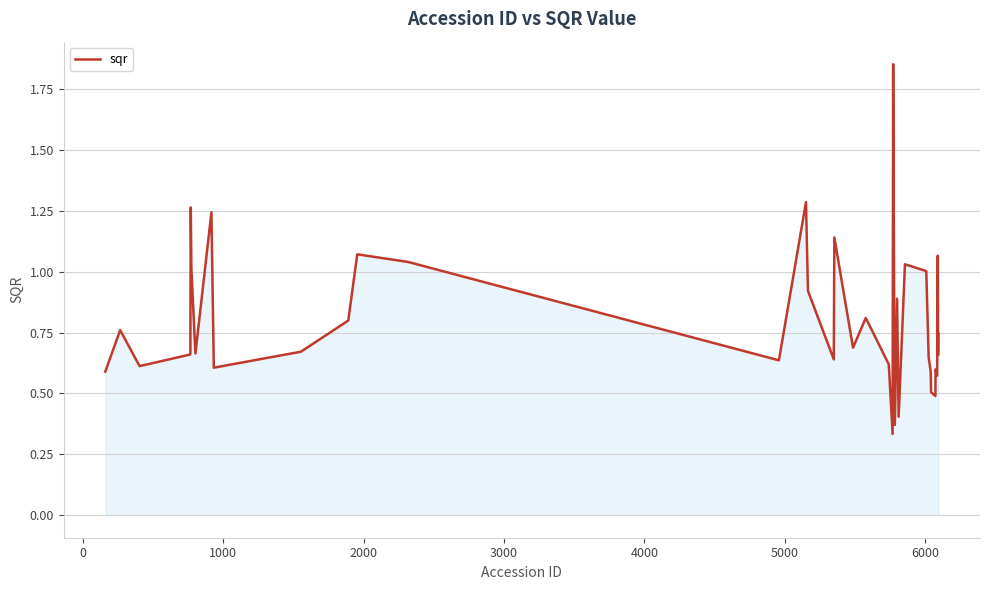

What is the difference between the maximum and minimum values?

1.5